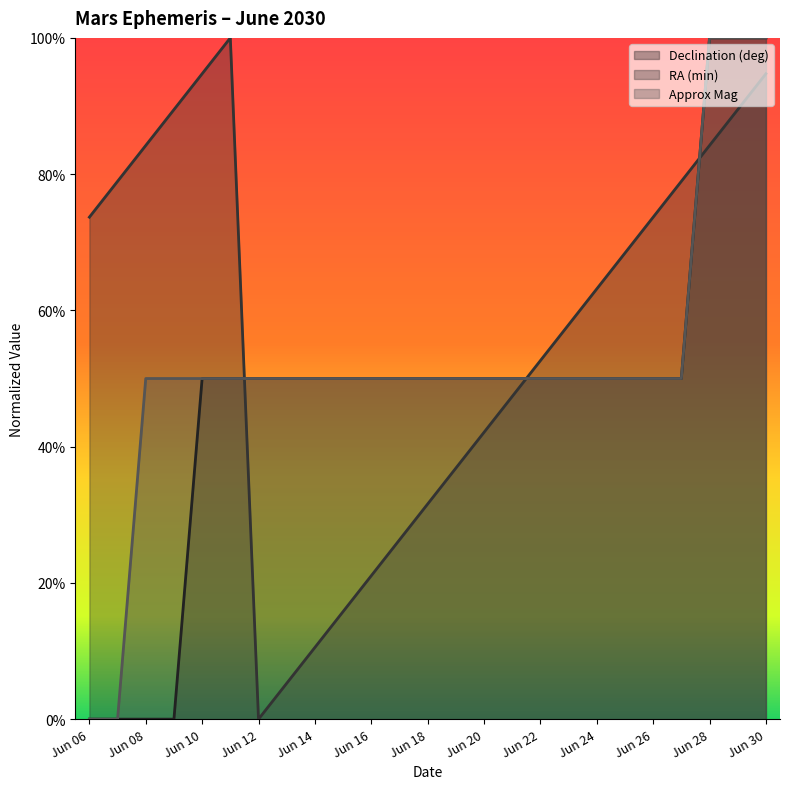

How many values in the Approx Mag series exceed 0?

23